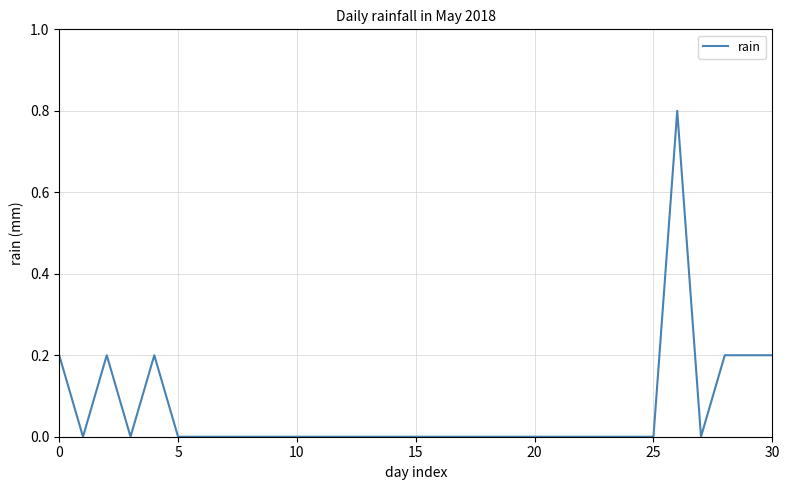

What is the maximum value shown in the chart?

0.8